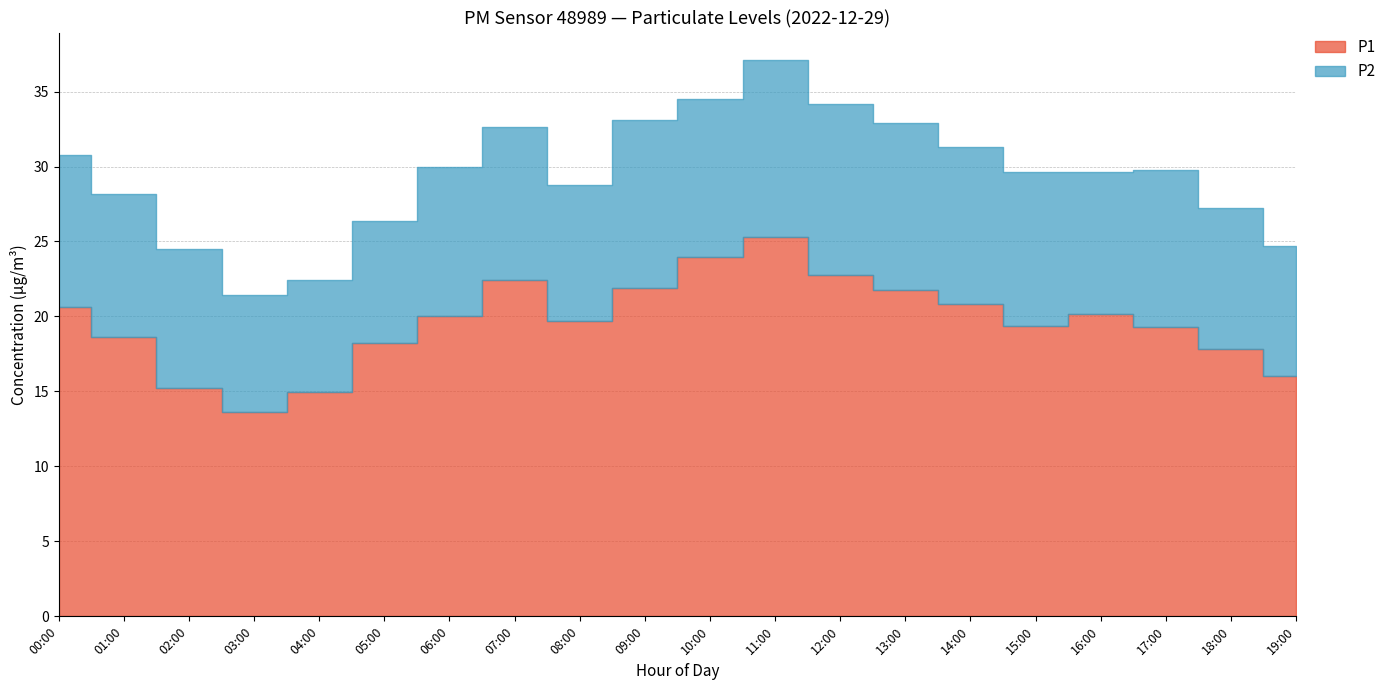

True or false: P2 and P1 intersect in this chart.

False